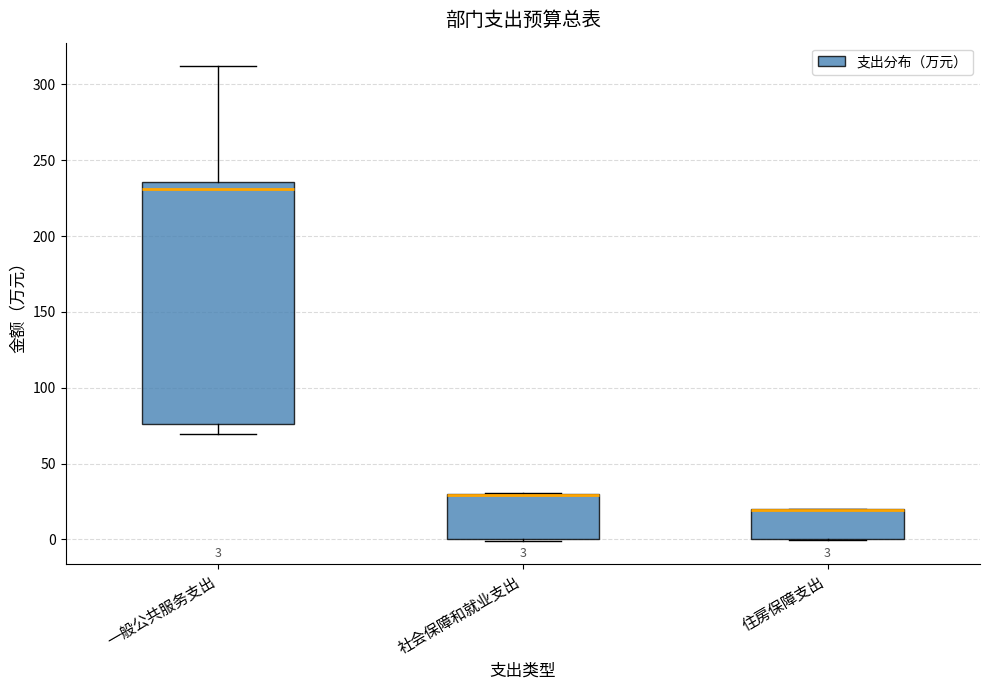

Comparing the boxes themselves (not the whiskers), which one is the tallest?

一般公共服务支出